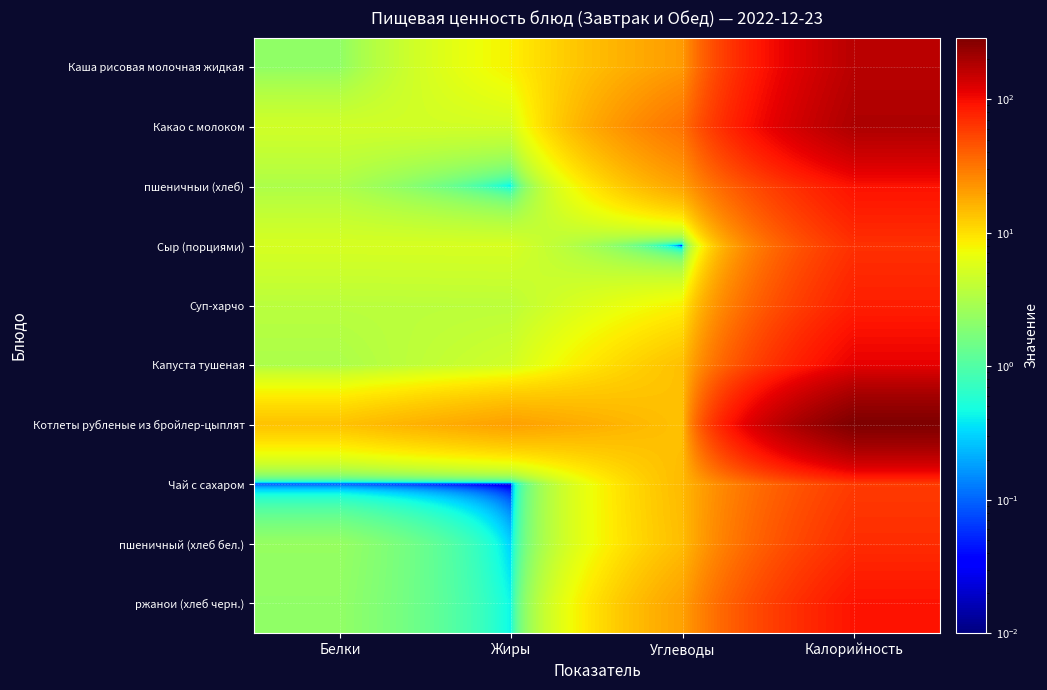

At which category does the chart reach its peak across all series?

Калорийность